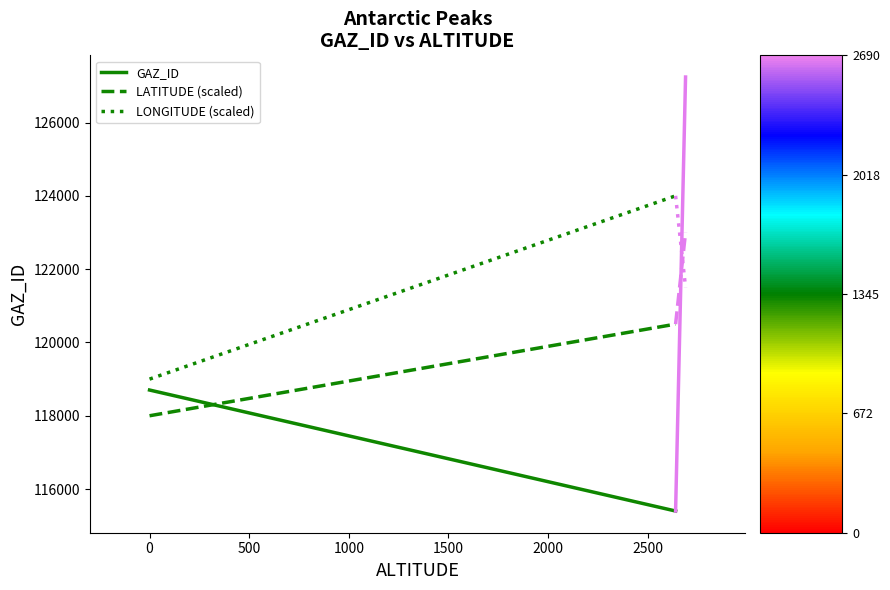

How many values in the GAZ_ID series are below 118702?

1